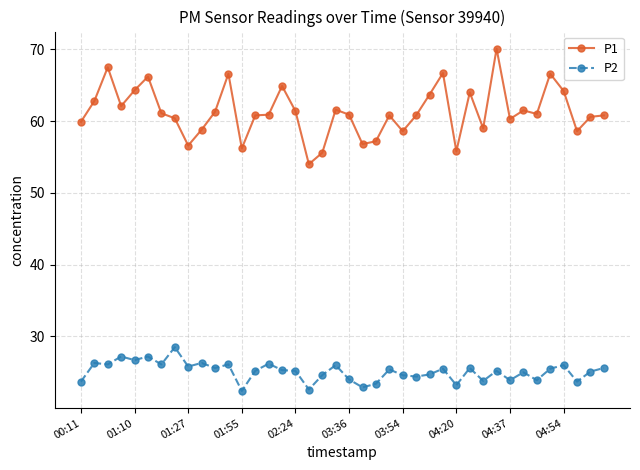

At how many categories does at least one series exceed 37?

40